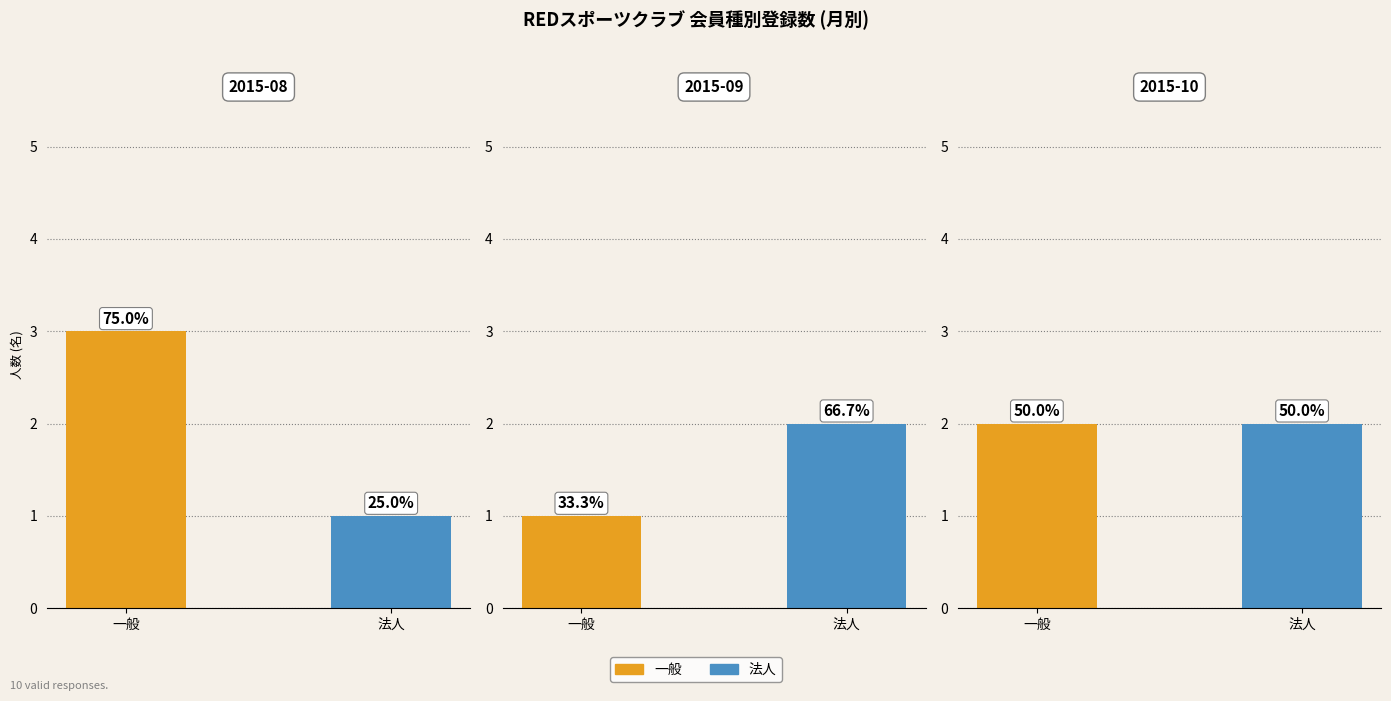

At which category is the sum across all series the highest?

2015-08